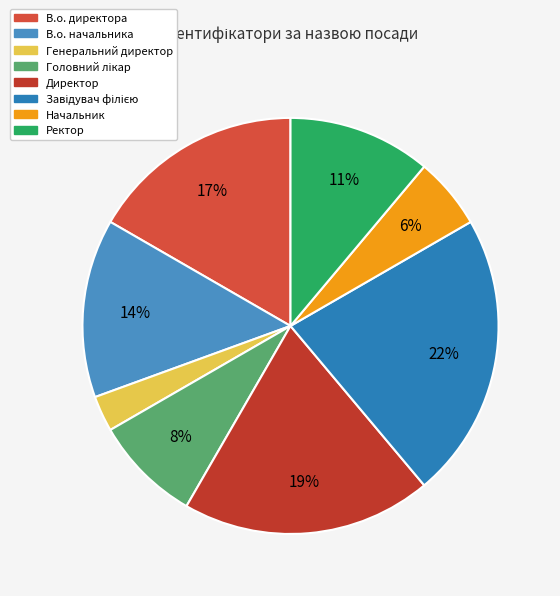

Count the number of slices in the pie.

8